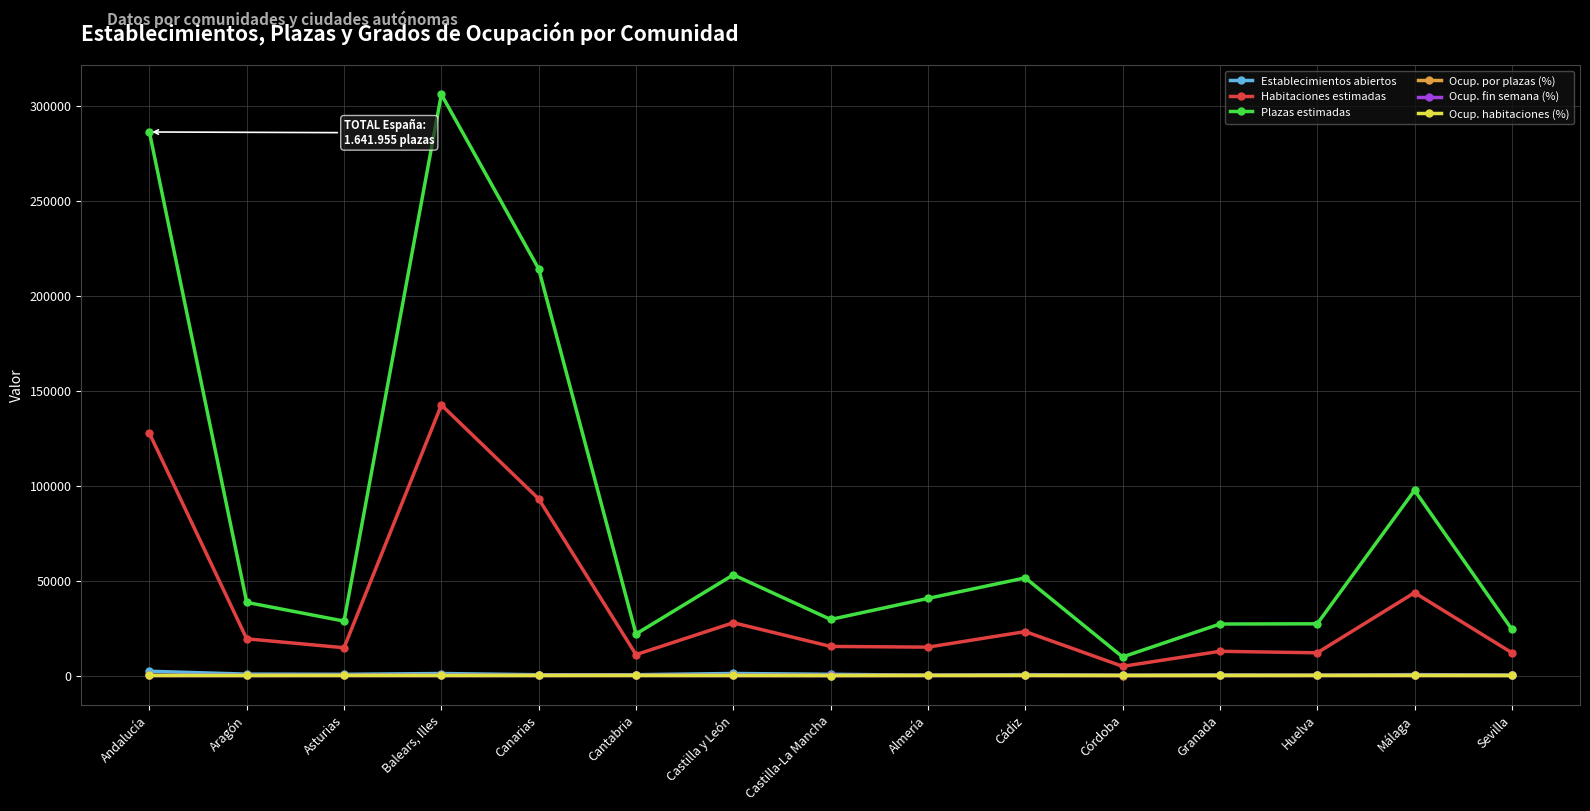

What is the difference between the Ocup. fin semana (%) values at Andalucía and Granada?

7.7